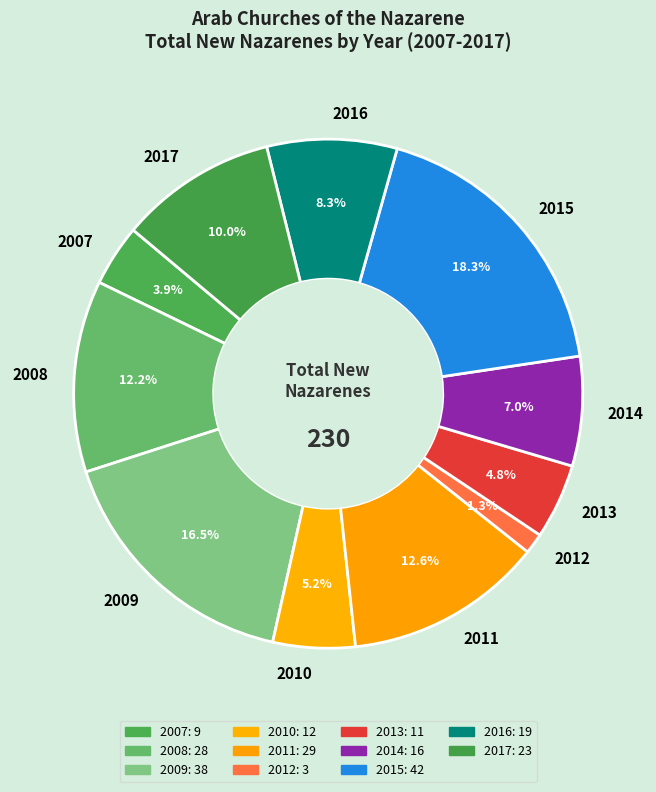

Between 2009 and 2010, which is larger?

2009